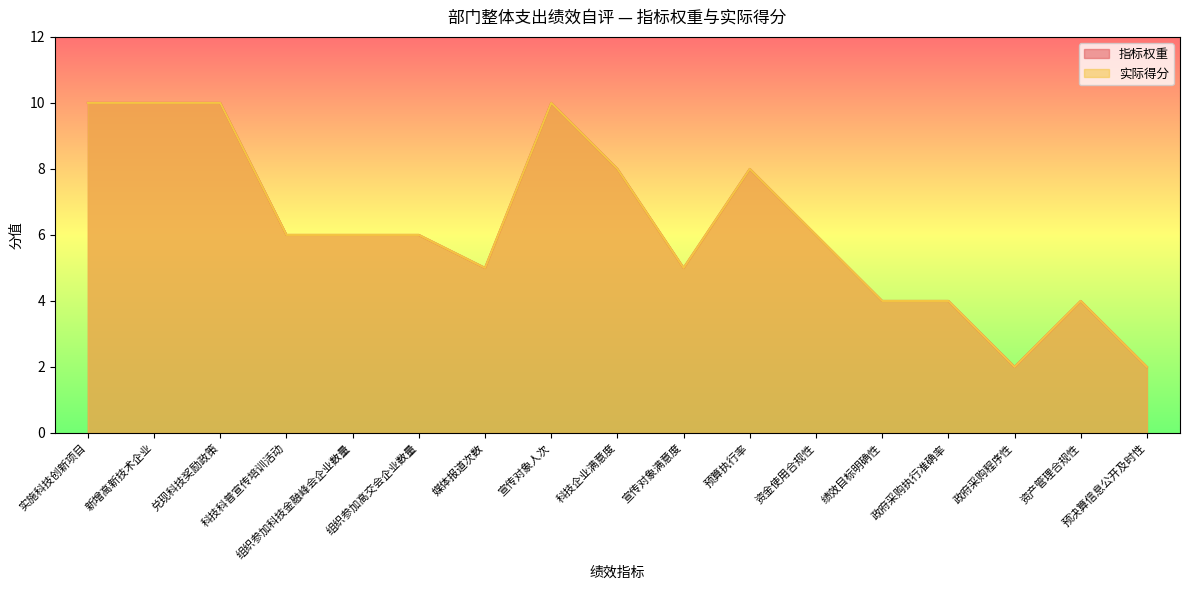

Between 政府采购程序性 and 预算执行率, which is larger?

预算执行率